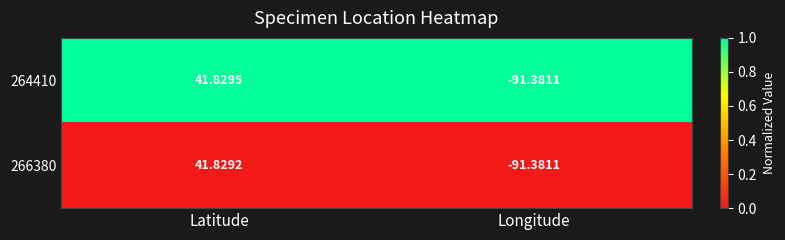

Which category has the lowest value in the 266380 series?

Longitude